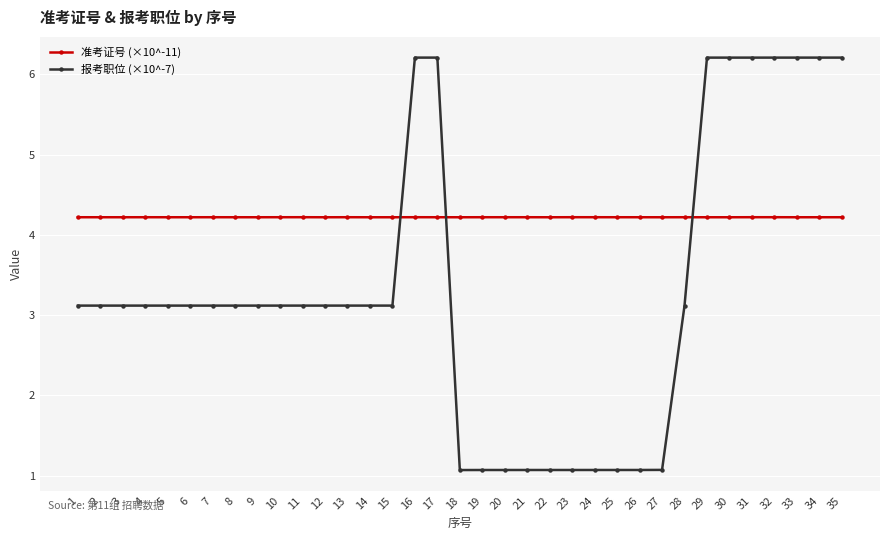

Rank the series by their maximum value, from highest to lowest.

报考职位 (×10^-7), 准考证号 (×10^-11)